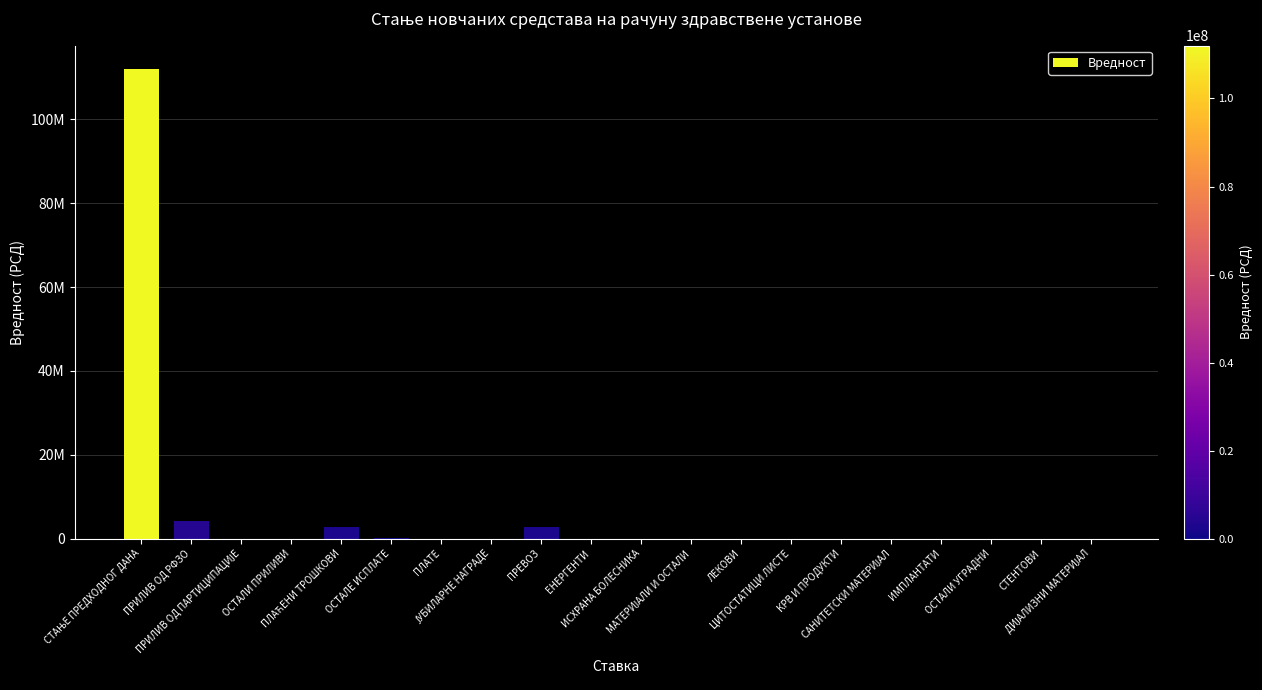

Reading left to right, what are all the values shown in this chart?

112006306.7	4070416.7	0.0	0.0	2828628.0	234949.9	0.0	0.0	2828628.0	0.0	0.0	0.0	0.0	0.0	0.0	0.0	0.0	0.0	0.0	0.0